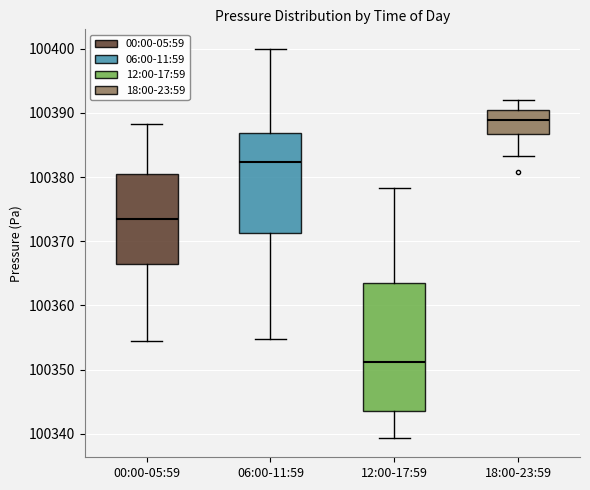

Which box is the tallest, from its lower edge to its upper edge?

12:00-17:59